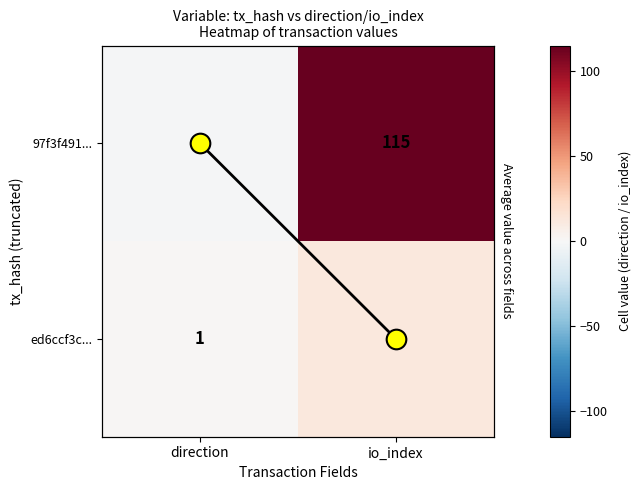

What is the sum of all 97f3f491... values?

114